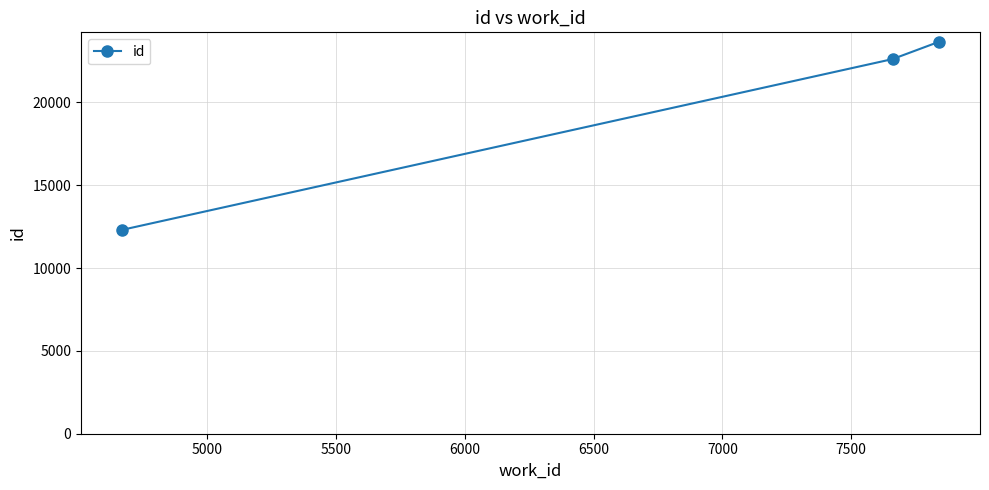

What is the value of the 1st point from the left?

12303